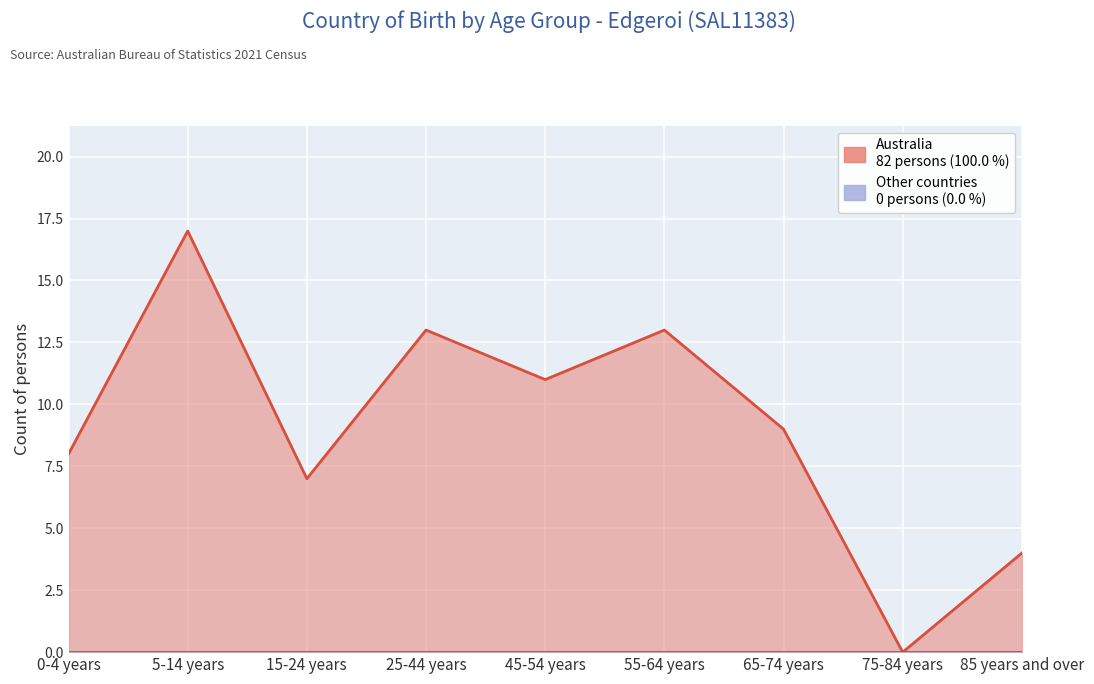

In Australia, how many points are higher than both neighbors (excluding endpoints)?

3